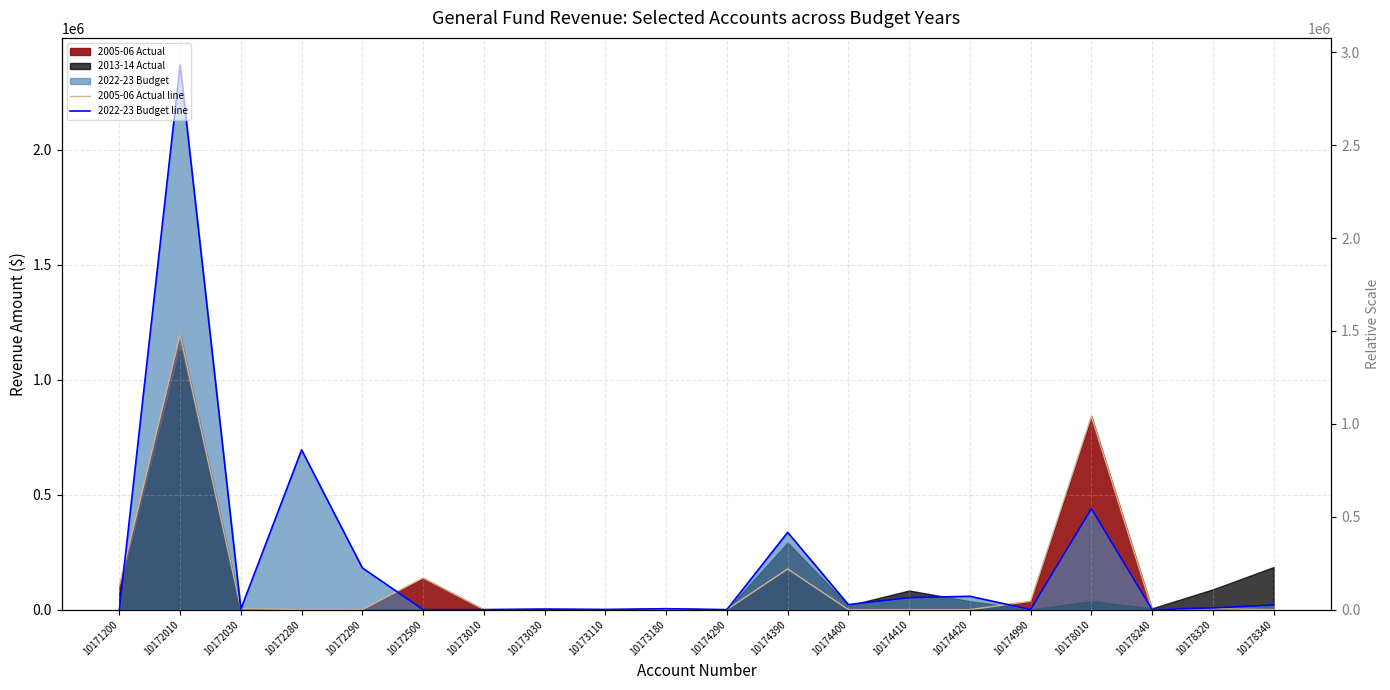

The value of 2022-23 Budget line at 10173180 is 2439.7. True or false?

False